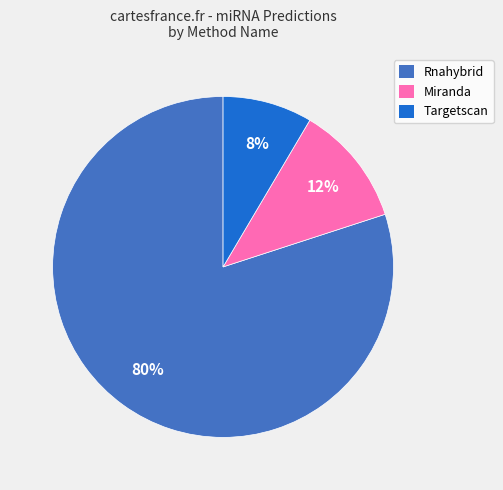

Approximately how many times larger is the value at Miranda compared to Rnahybrid?

0.1